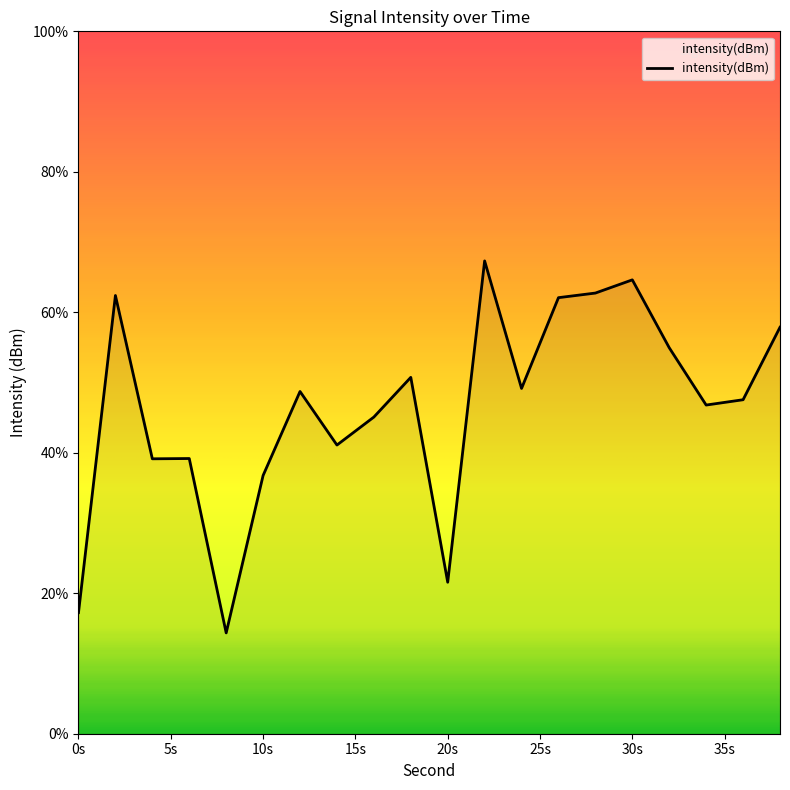

What is the difference between the maximum and minimum values?

53.0